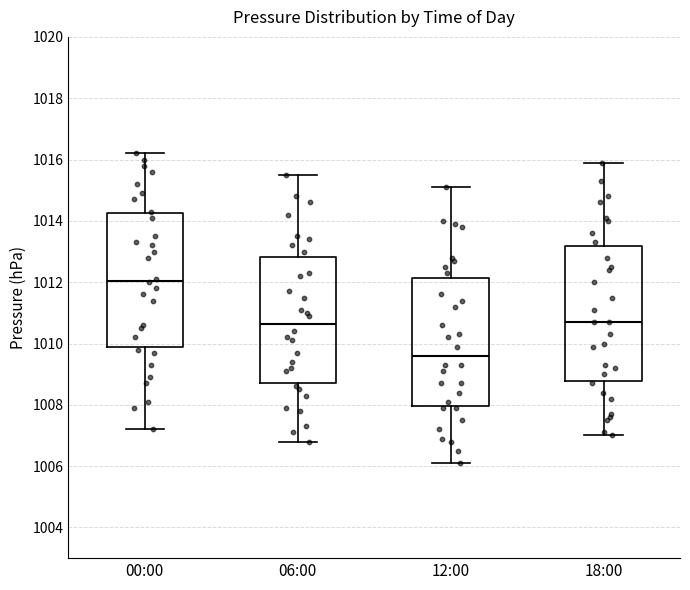

Where does the median line of the box for 06:00 sit on the y-axis? The values are not printed on the chart, so give them approximately, as read against the axis.

1010.6